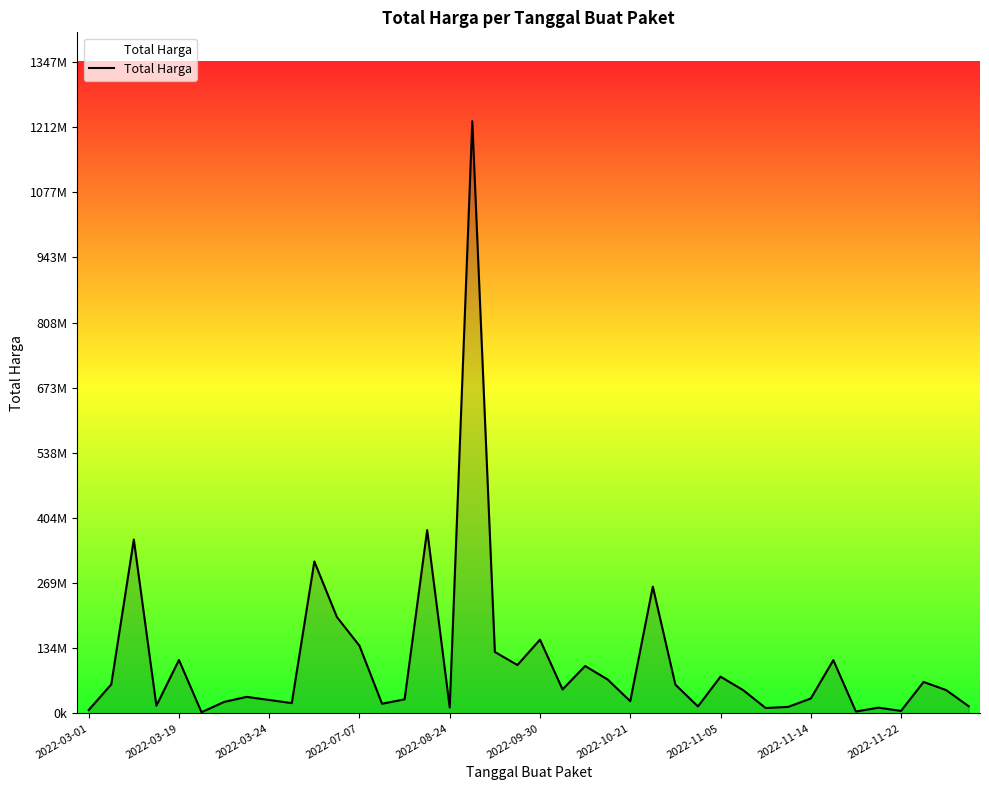

What is the maximum value shown in the chart?

1224682000